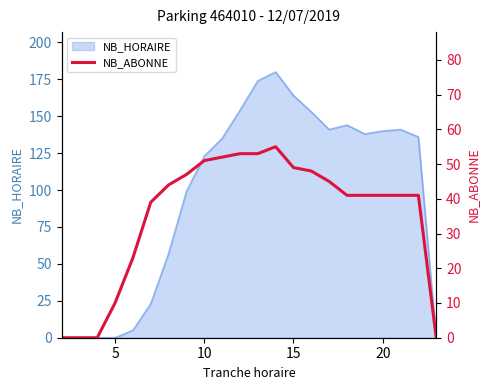

What is the highest value of the NB_HORAIRE series?

180